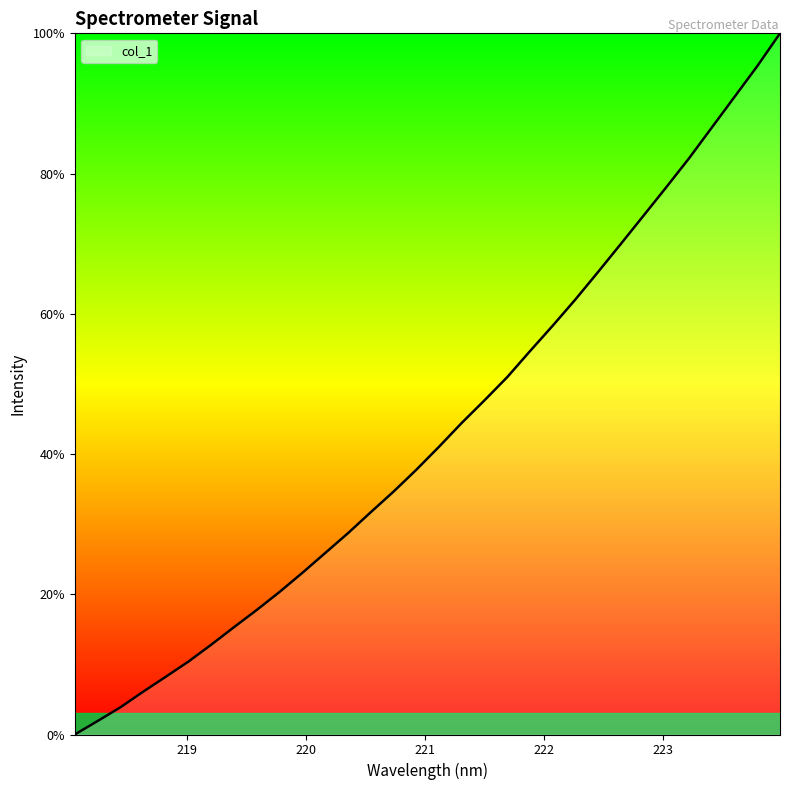

What is the maximum value shown in the chart?

100.0